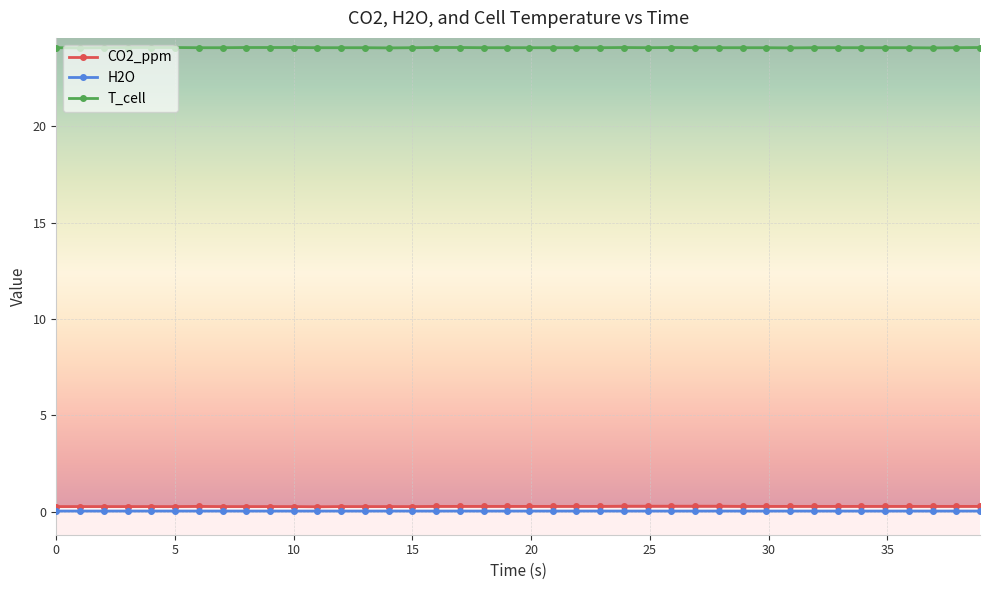

True or false: T_cell and CO2_ppm cross at least once.

False